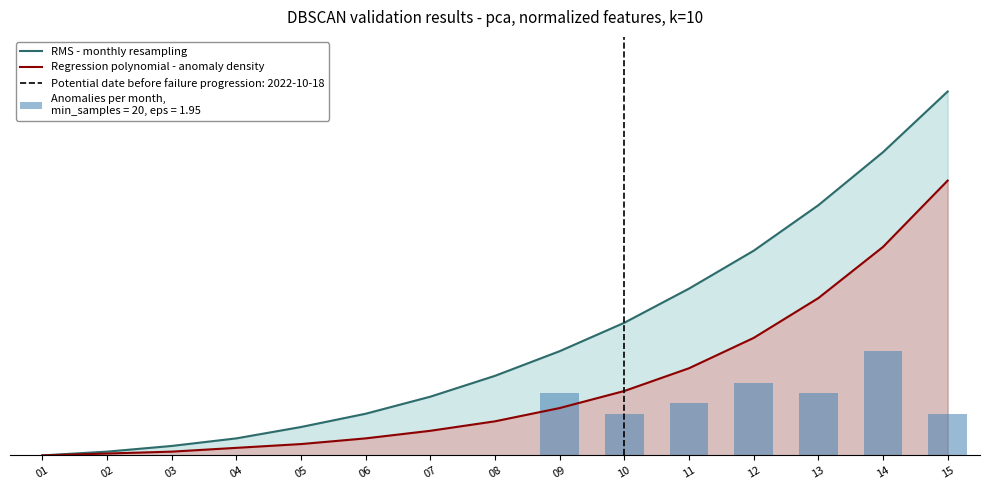

Read the RMS - monthly resampling value at 06.

22